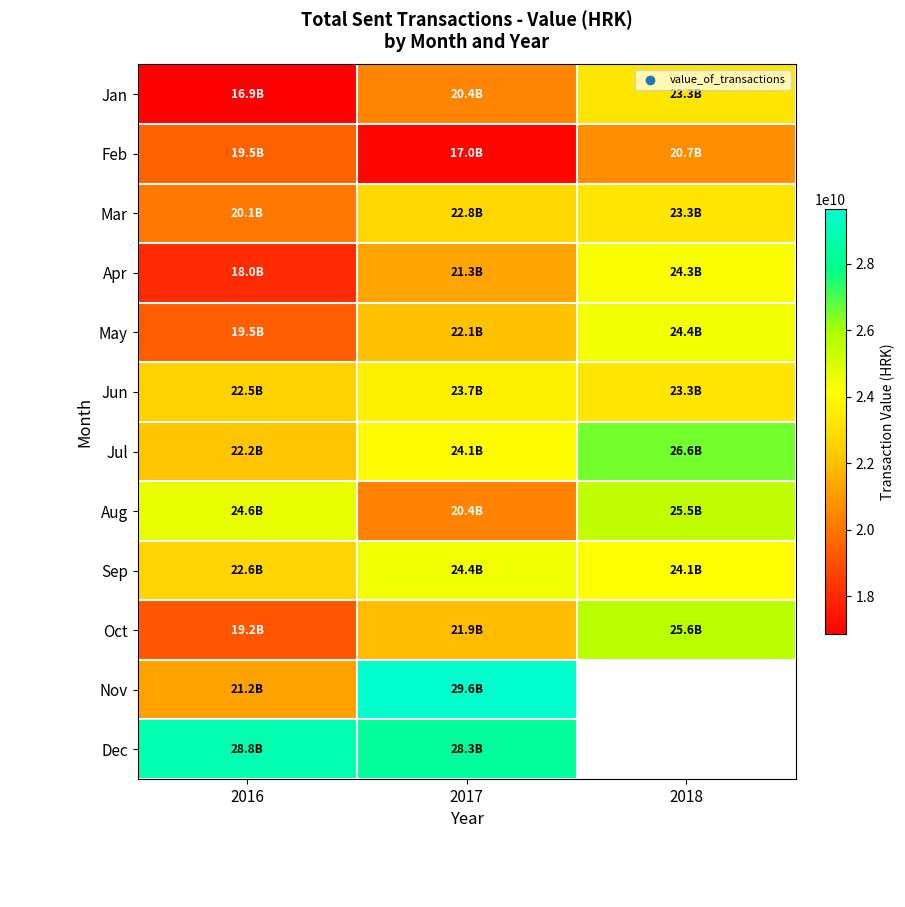

At which label is Feb closest to 18855756930?

2016